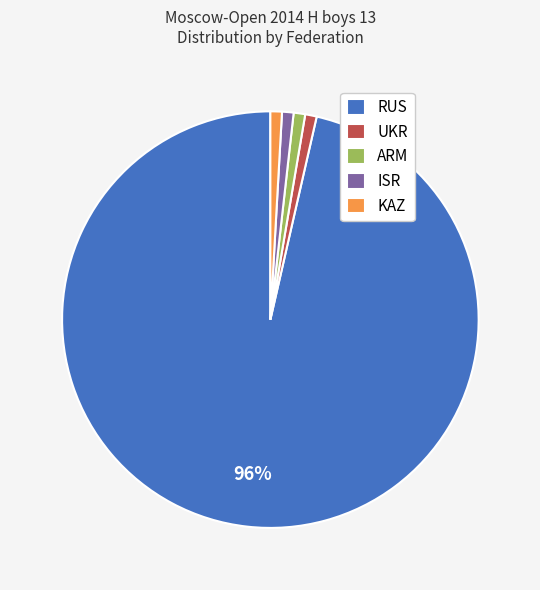

Approximately how many times larger is the value at KAZ compared to UKR?

1.0